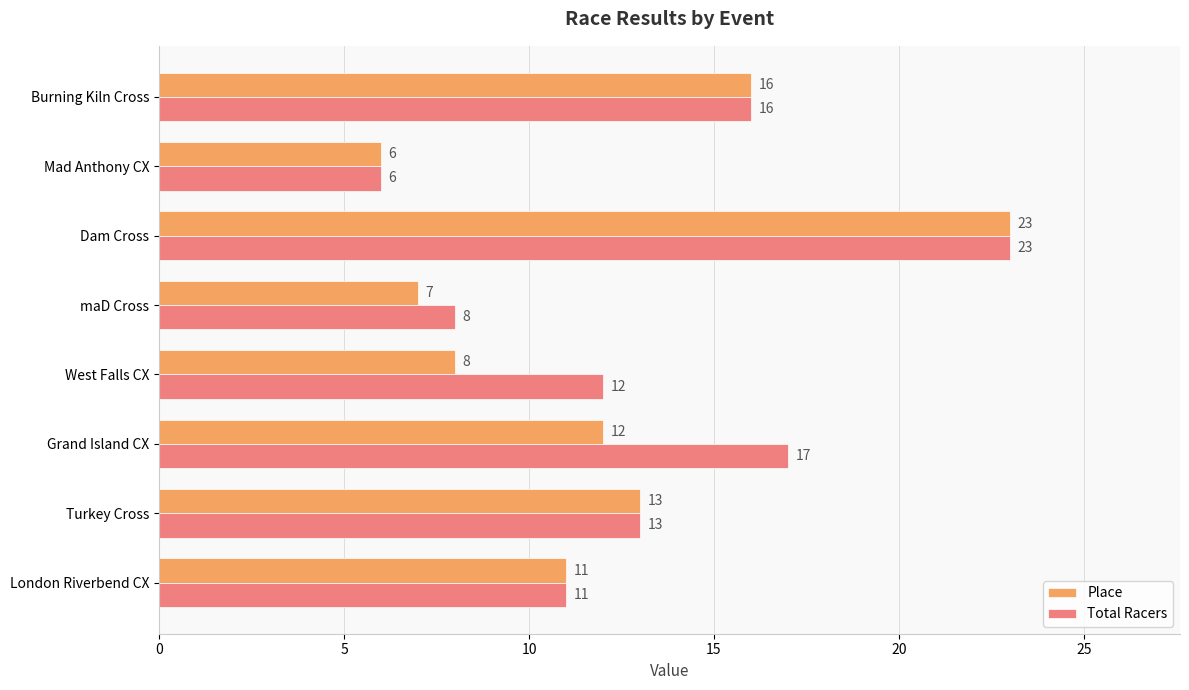

What is the average value of the Total Racers series?

13